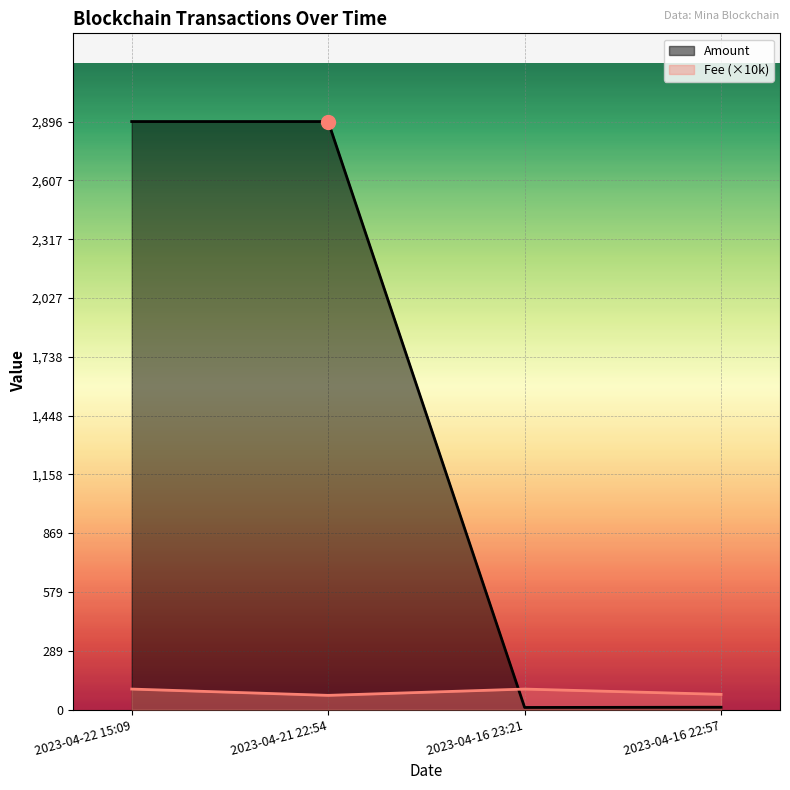

Where is the first local maximum for Fee?

2023-04-16 23:21